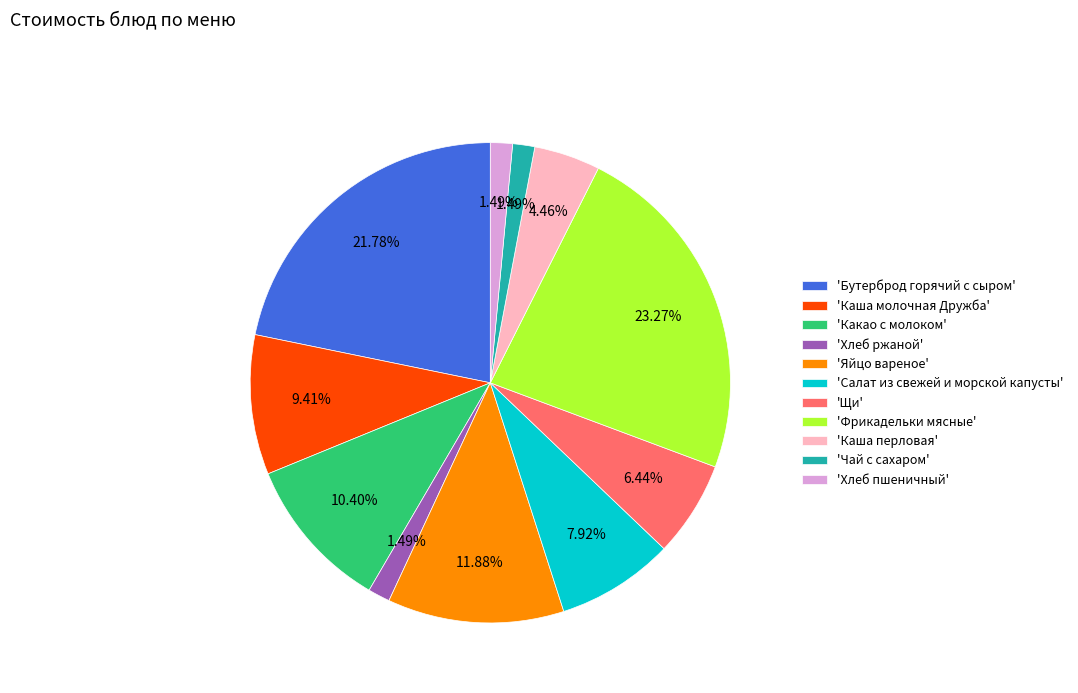

What is the ratio of the value at 'Щи' to the value at 'Чай с сахаром'?

4.3